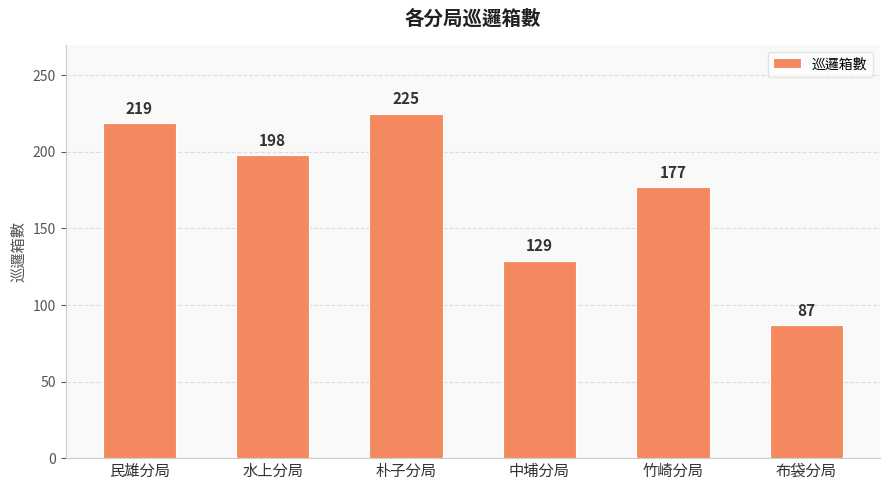

Reading left to right, list all the values displayed in this chart.

民雄分局=219	水上分局=198	朴子分局=225	中埔分局=129	竹崎分局=177	布袋分局=87